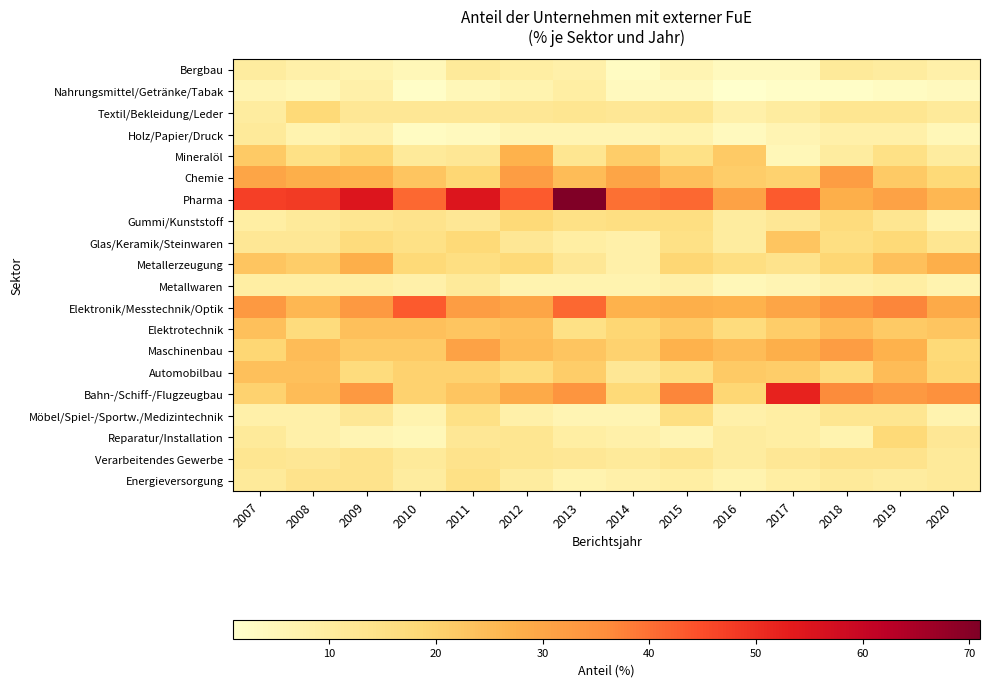

Which series has the largest total across all categories?

Pharma